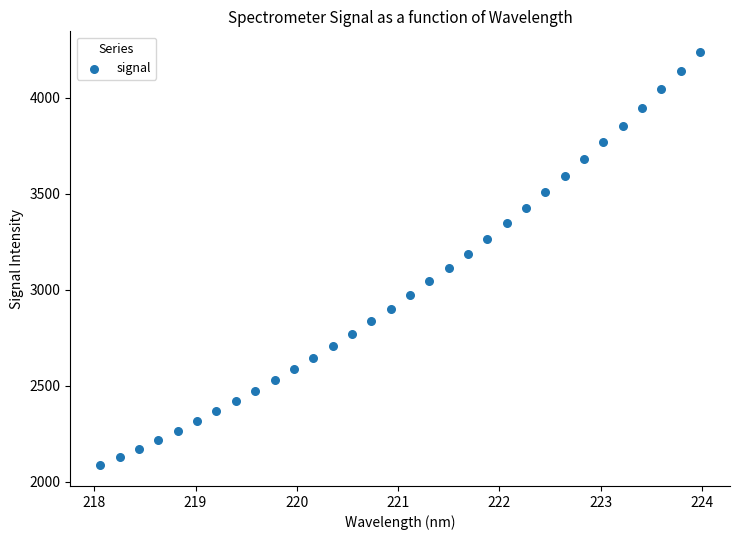

What is the range of Y values (max minus min)?

2151.1